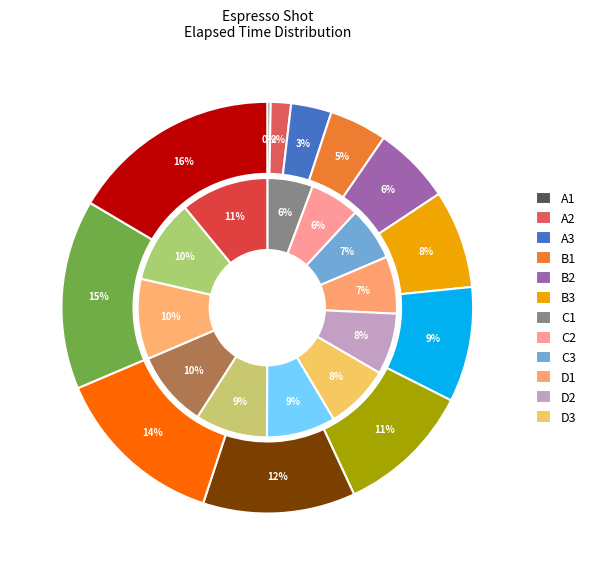

Is there a majority slice in this chart?

No